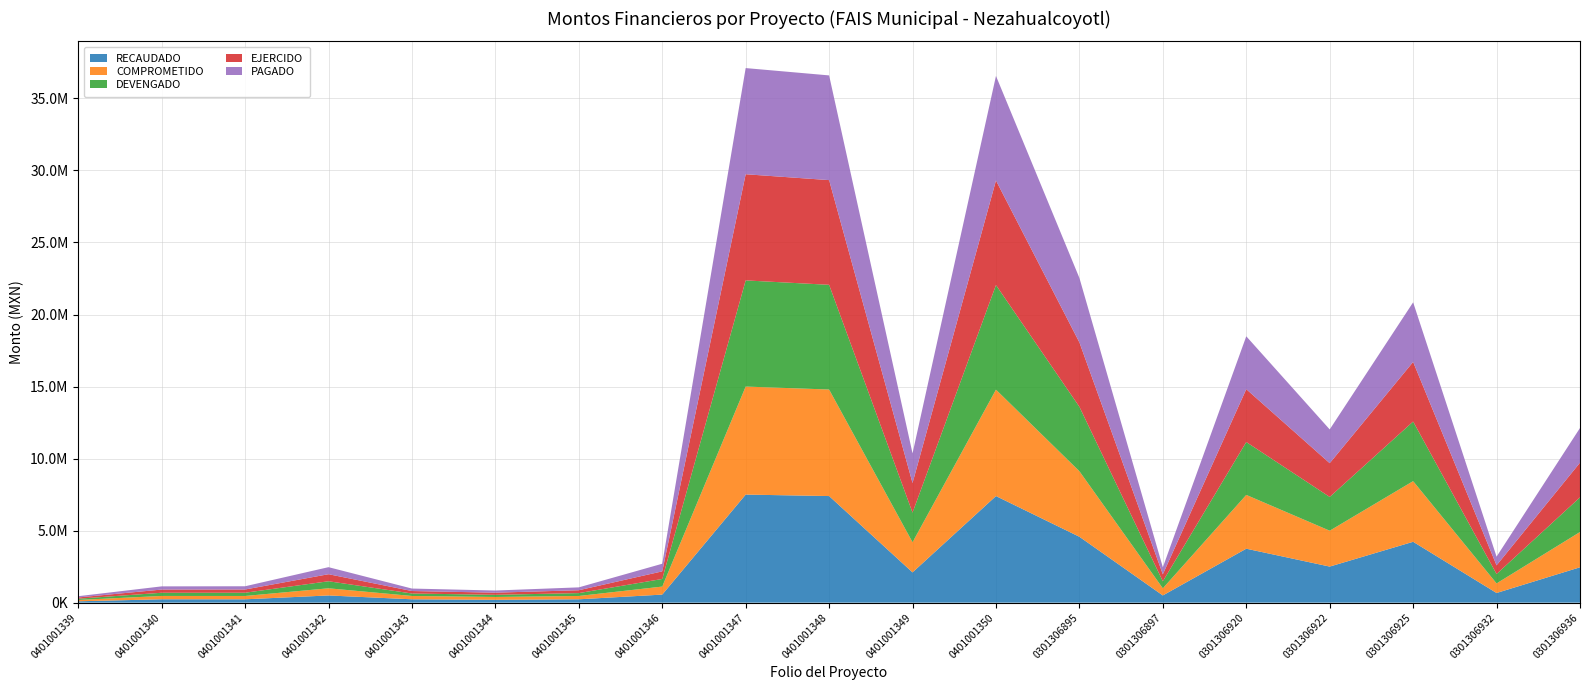

Reading right to left, extract all data points from this chart.

RECAUDADO: MEX180301306936=2454165.3	MEX180301306932=670000.0	MEX180301306925=4224000.0	MEX180301306922=2502938.5	MEX180301306920=3744051.9	MEX180301306897=500000.0	MEX180301306895=4572500.0	MEX17170401001350=7398199.8	MEX17170401001349=2100000.0	MEX17170401001348=7398199.8	MEX17170401001347=7500000.0	MEX17170401001346=558529.9	MEX17170401001345=231849.0	MEX17170401001344=197420.2	MEX17170401001343=231977.7	MEX17170401001342=498698.2	MEX17170401001341=231848.9	MEX17170401001340=232682.7	MEX17170401001339=93518.4
COMPROMETIDO: MEX180301306936=2448518.1	MEX180301306932=664045.8	MEX180301306925=4209982.6	MEX180301306922=2490420.5	MEX180301306920=3734083.3	MEX180301306897=494670.3	MEX180301306895=4549637.5	MEX17170401001350=7385817.1	MEX17170401001349=2092489.9	MEX17170401001348=7395062.2	MEX17170401001347=7498028.1	MEX17170401001346=556675.0	MEX17170401001345=231130.1	MEX17170401001344=196810.3	MEX17170401001343=231142.3	MEX17170401001342=497231.8	MEX17170401001341=231129.4	MEX17170401001340=231798.9	MEX17170401001339=92829.5
DEVENGADO: MEX180301306936=2406302.3	MEX180301306932=652596.7	MEX180301306925=4137396.7	MEX180301306922=2343254.2	MEX180301306920=3669702.5	MEX180301306897=486141.5	MEX180301306895=4471195.5	MEX17170401001350=7258475.4	MEX17170401001349=2056412.5	MEX17170401001348=7267561.1	MEX17170401001347=7368751.7	MEX17170401001346=528257.8	MEX17170401001345=199105.2	MEX17170401001344=148971.3	MEX17170401001343=171540.3	MEX17170401001342=488747.3	MEX17170401001341=224591.0	MEX17170401001340=221551.0	MEX17170401001339=86759.0
EJERCIDO: MEX180301306936=2406302.3	MEX180301306932=602297.9	MEX180301306925=4137396.7	MEX180301306922=2343254.2	MEX180301306920=3669702.5	MEX180301306897=486141.5	MEX180301306895=4471195.5	MEX17170401001350=7258475.4	MEX17170401001349=2056412.5	MEX17170401001348=7267561.1	MEX17170401001347=7368751.7	MEX17170401001346=528257.8	MEX17170401001345=199105.2	MEX17170401001344=148971.3	MEX17170401001343=171540.3	MEX17170401001342=488747.3	MEX17170401001341=224591.0	MEX17170401001340=221551.0	MEX17170401001339=86759.0
PAGADO: MEX180301306936=2406302.3	MEX180301306932=602297.9	MEX180301306925=4137396.7	MEX180301306922=2343254.2	MEX180301306920=3669702.5	MEX180301306897=486141.5	MEX180301306895=4471195.5	MEX17170401001350=7258475.4	MEX17170401001349=2056412.5	MEX17170401001348=7267561.1	MEX17170401001347=7368751.7	MEX17170401001346=528257.8	MEX17170401001345=199105.2	MEX17170401001344=148971.3	MEX17170401001343=171540.3	MEX17170401001342=488747.3	MEX17170401001341=224591.0	MEX17170401001340=221551.0	MEX17170401001339=86759.0